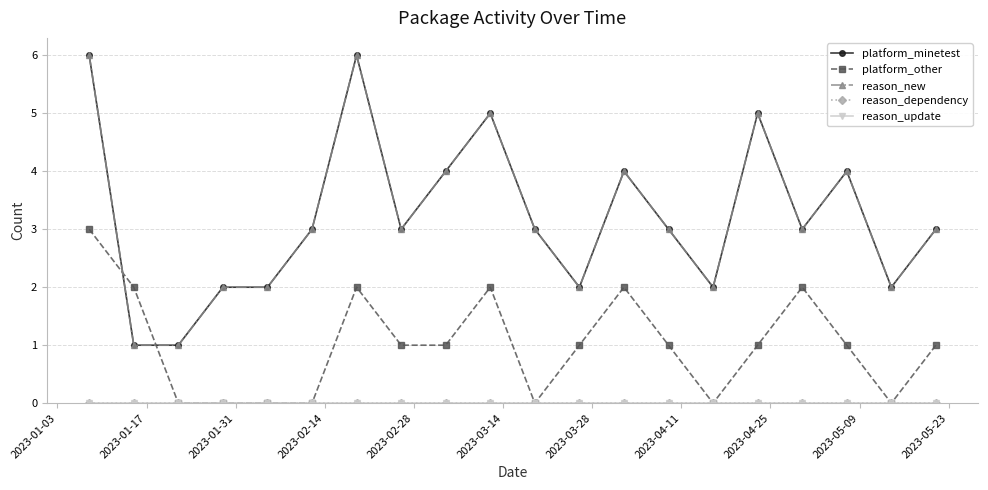

Is this an area chart (filled region under the line)?

No